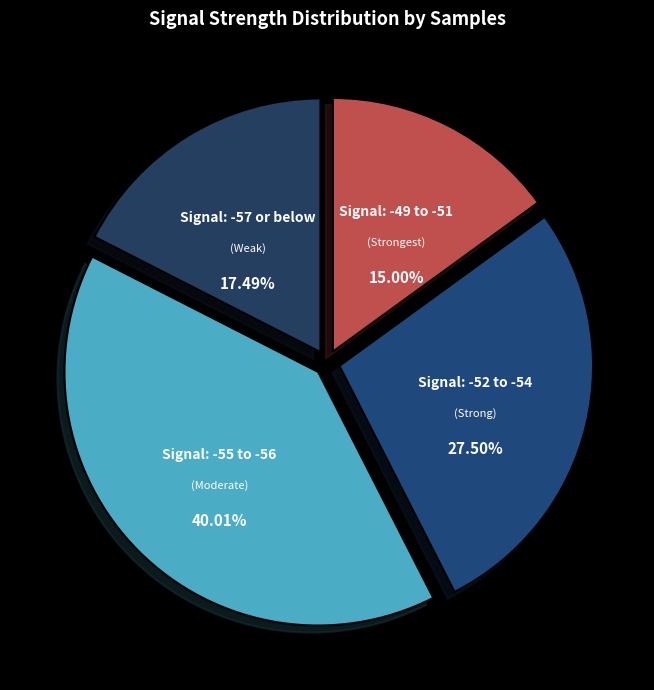

To the nearest percent, what is the average slice percentage?

25%